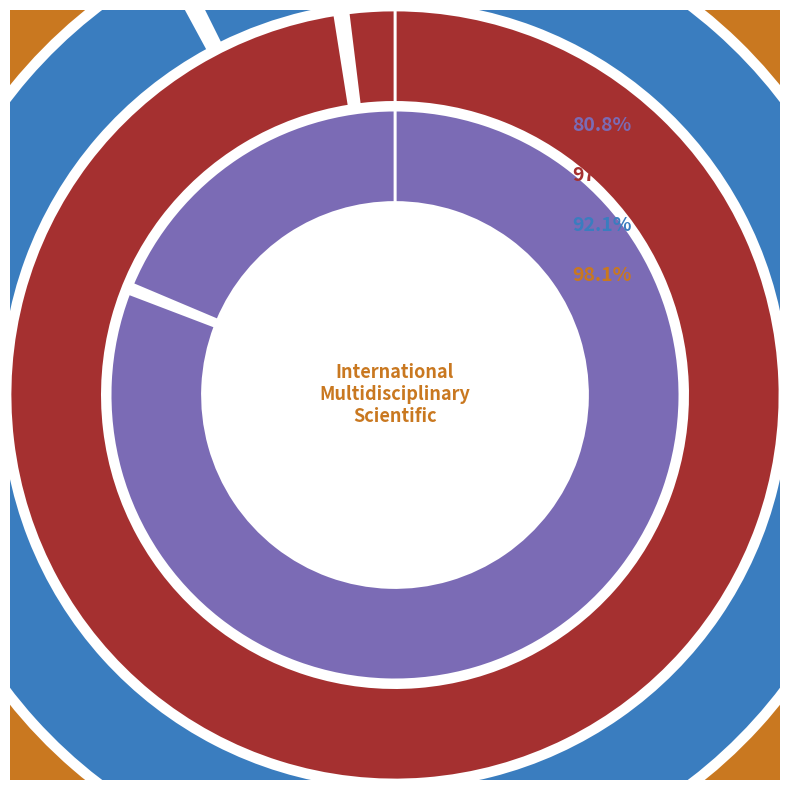

How many segments does this pie chart have?

6